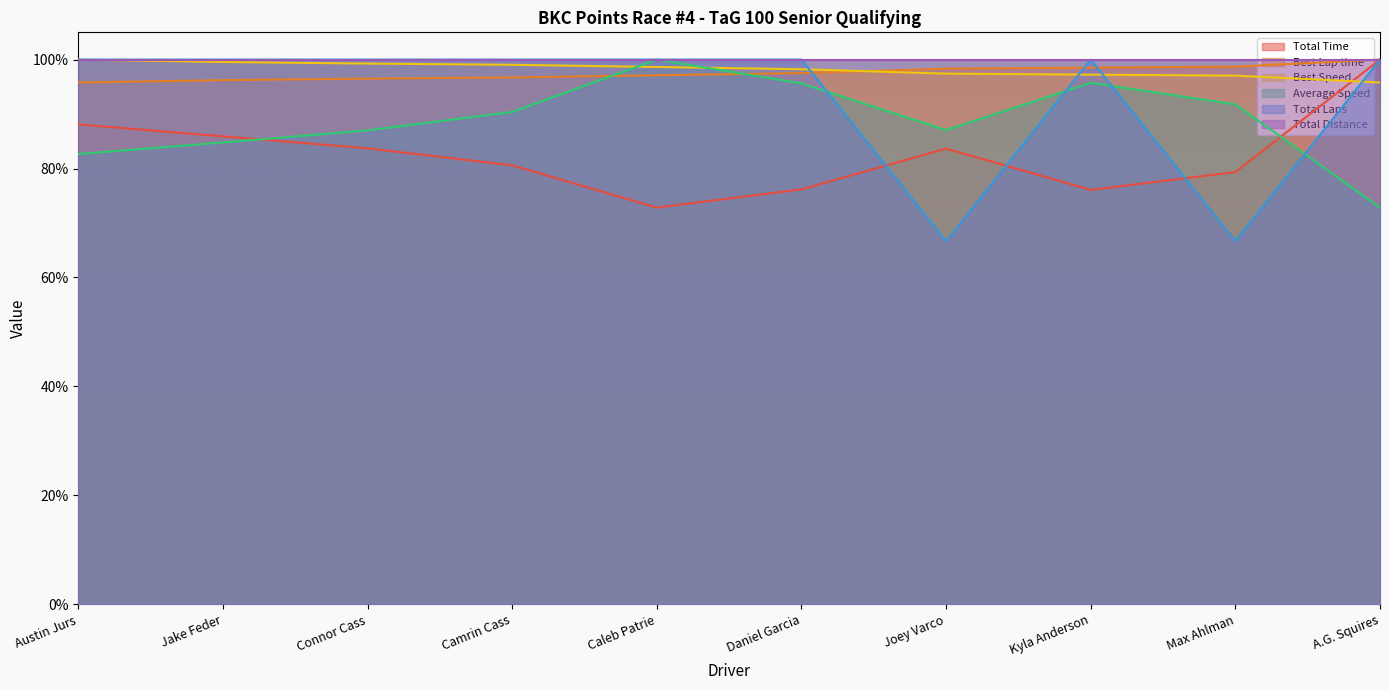

Is it true that Best Speed equals 1.0 at Connor Cass?

True